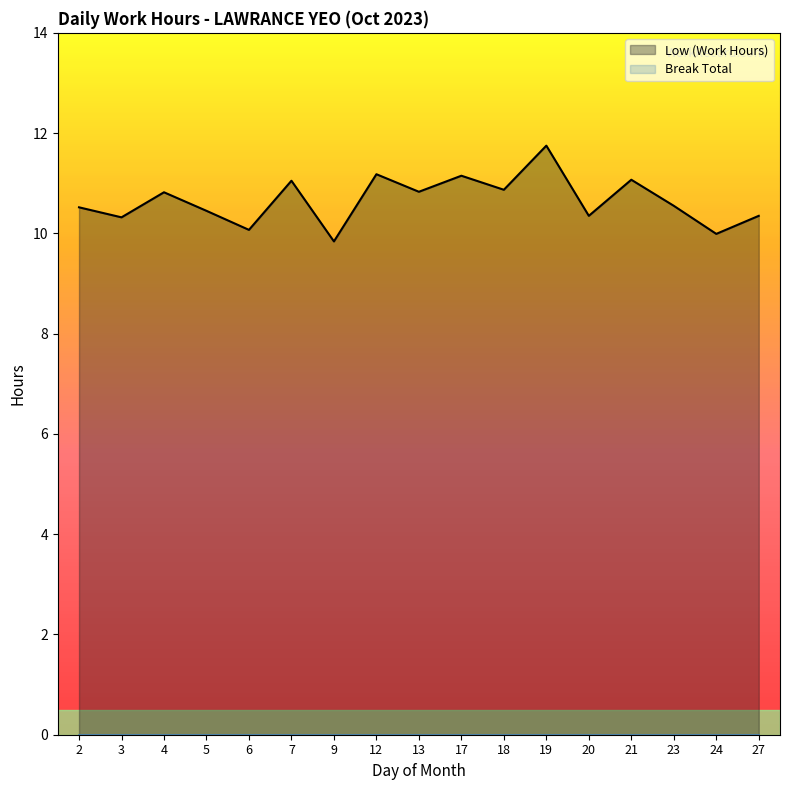

Which label corresponds to the largest value in the chart?

19